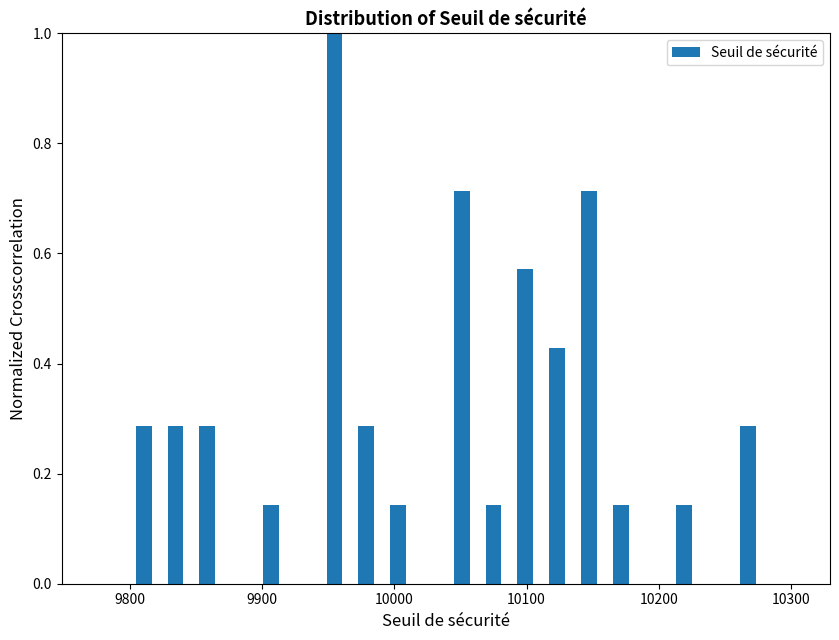

Around what value on the x-axis is the tallest bar? Give the approximate position of its centre, as read against the axis.

9950